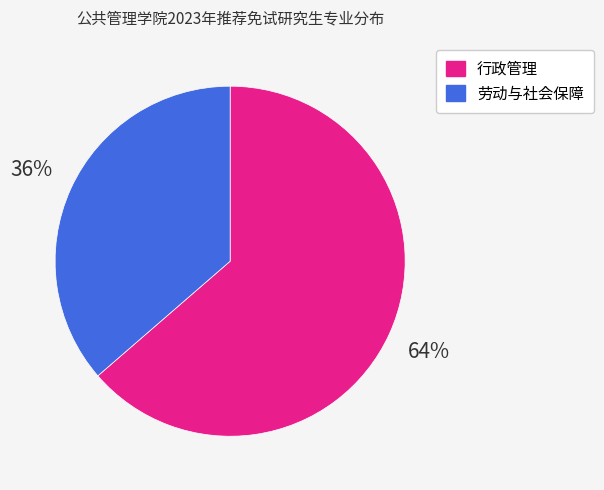

Is there any slice that represents more than half of the pie?

Yes